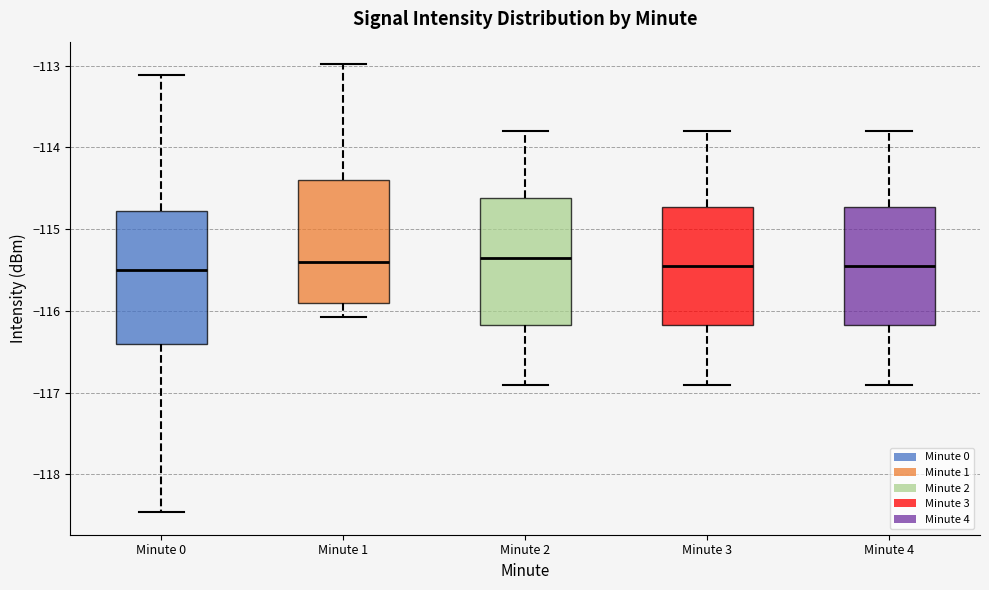

Reading left to right, read every box against the y-axis: the position of its median line, the range the box covers, and the ends of its whiskers. The values are not printed on the chart, so give them approximately, as read against the axis.

Minute 0: median -115.5, box -116.4 to -114.8, whiskers -118.5 to -113.1
Minute 1: median -115.4, box -115.9 to -114.4, whiskers -116.1 to -113.0
Minute 2: median -115.3, box -116.2 to -114.6, whiskers -116.9 to -113.8
Minute 3: median -115.4, box -116.2 to -114.7, whiskers -116.9 to -113.8
Minute 4: median -115.4, box -116.2 to -114.7, whiskers -116.9 to -113.8